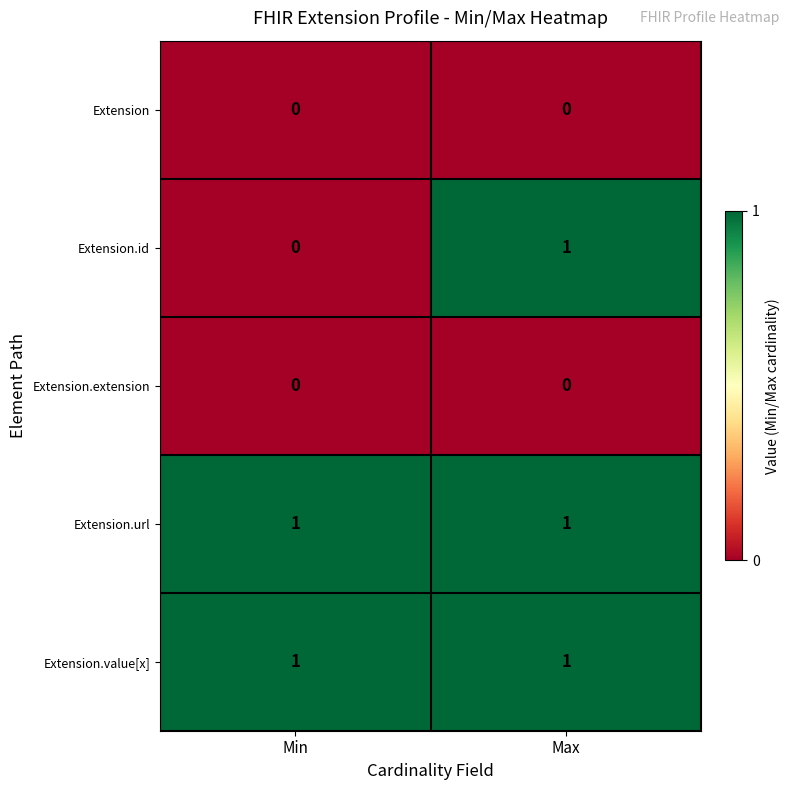

Which category has the lowest value in the Extension.id series?

Min